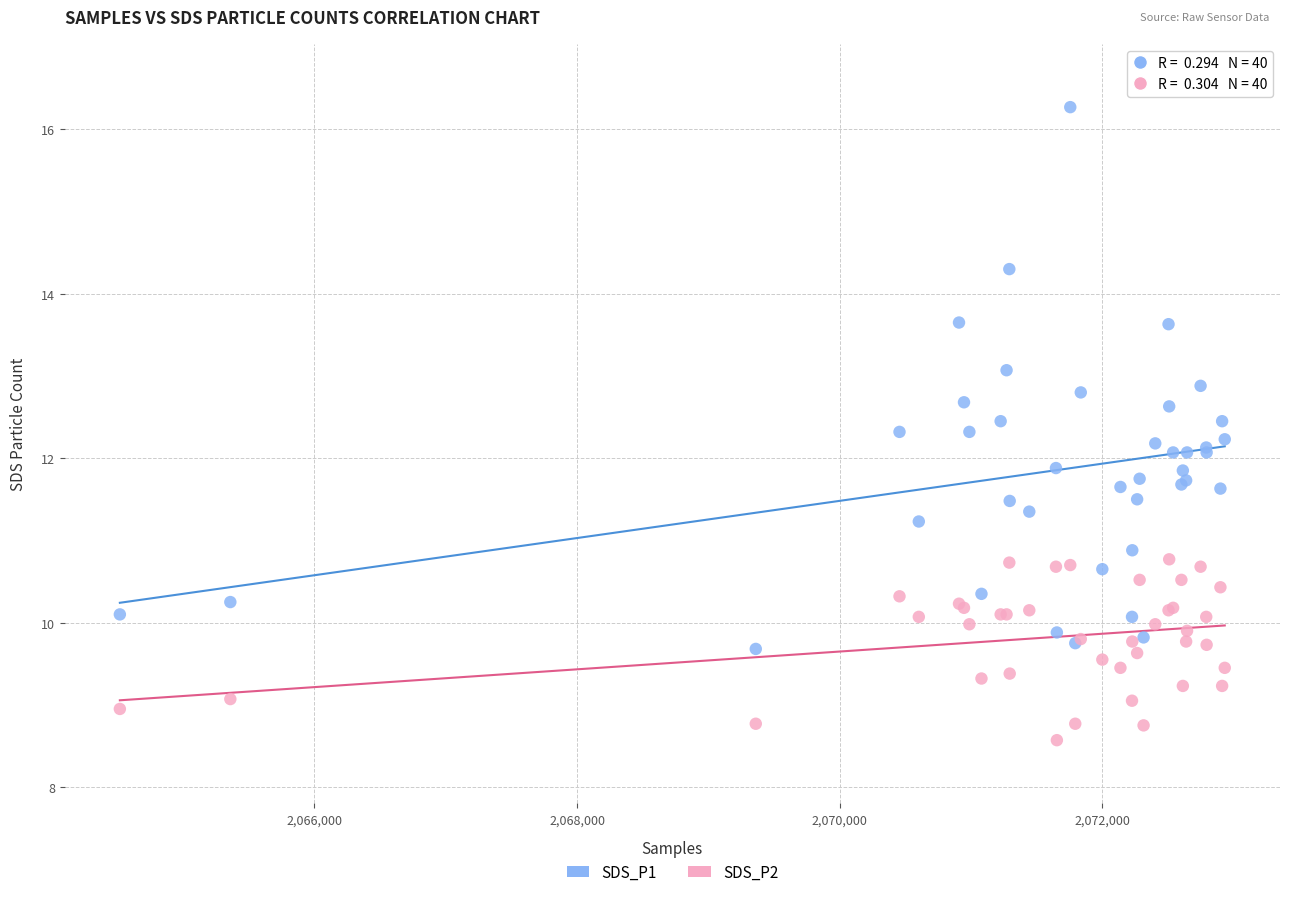

What is the X range (max minus min) for the scatter plot?

8411.0